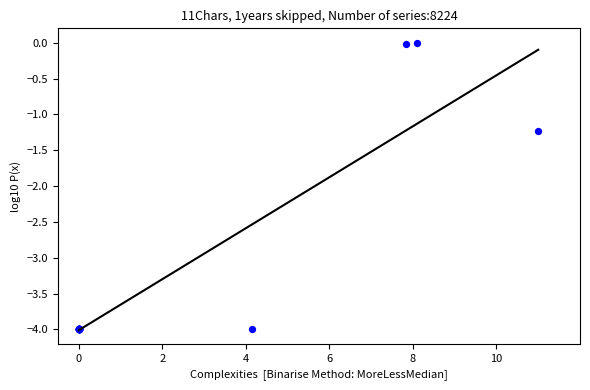

What Y value in the scatter plot is closest to -2?

-1.2